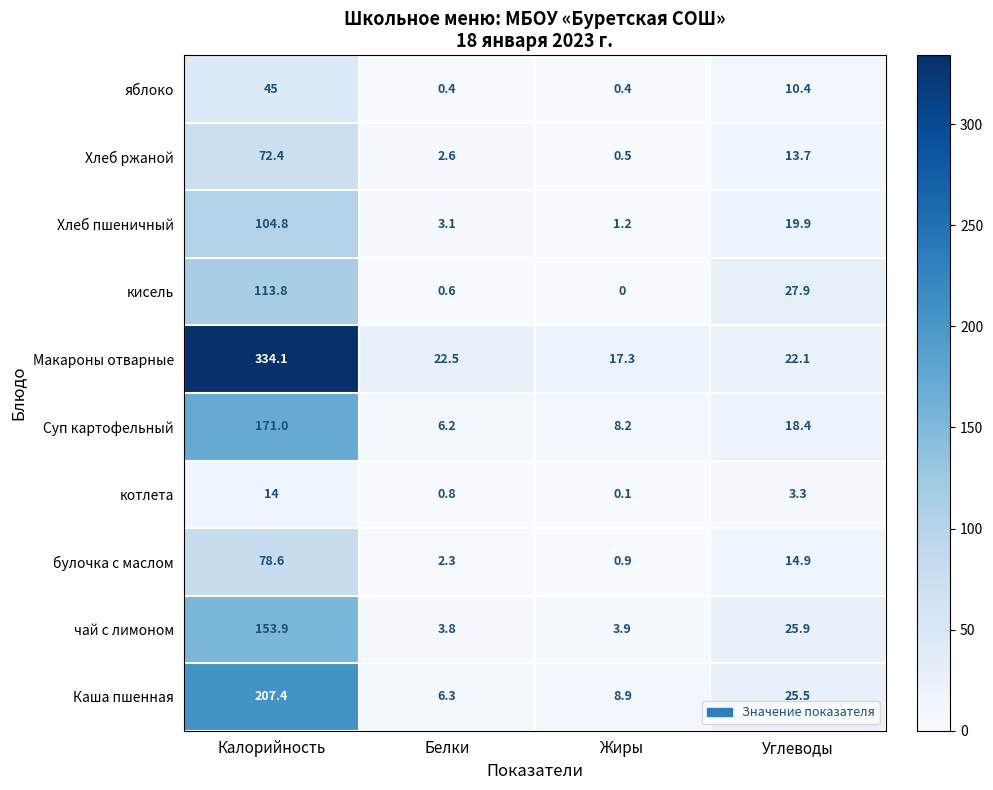

Between Калорийность and Углеводы, which series saw the biggest shift?

Макароны отварные